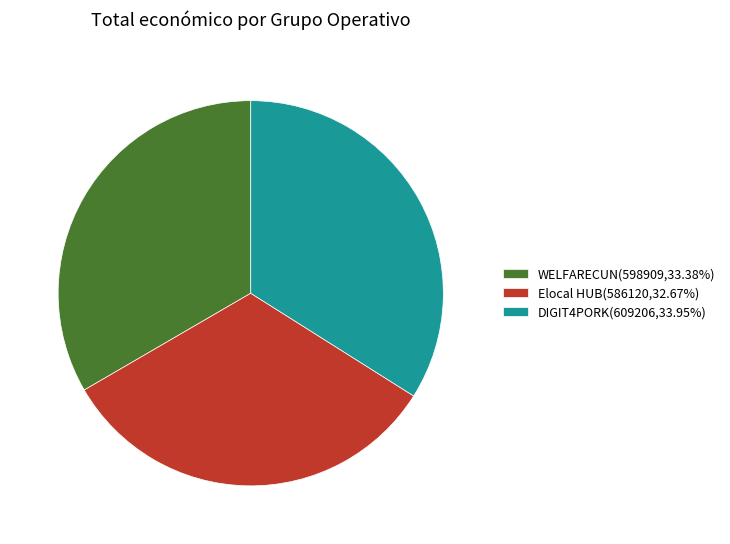

Rank the categories by value from lowest to highest.

Elocal HUB, WELFARECUN, DIGIT4PORK